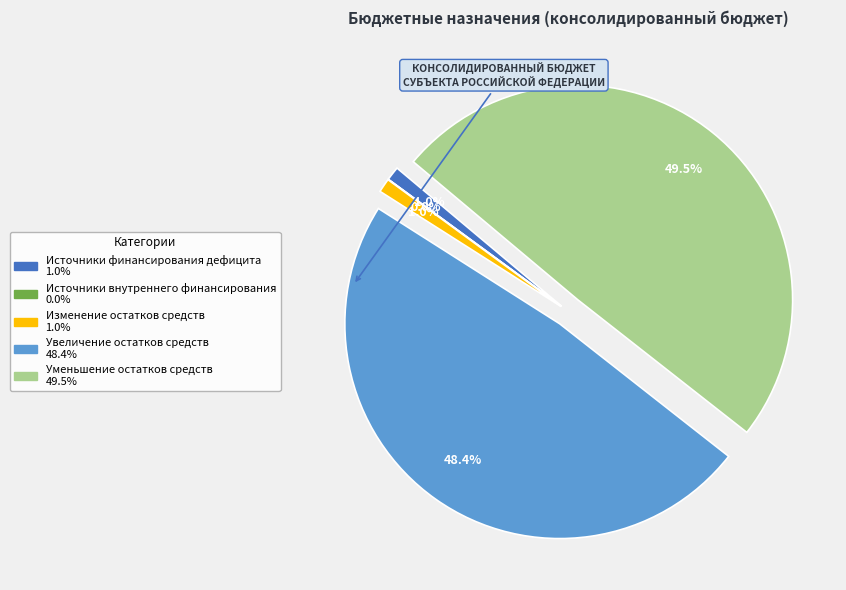

To the nearest percent, what is the difference between the уменьшение остатков средств, всего and источники внутреннего финансирования slice percentages?

49%